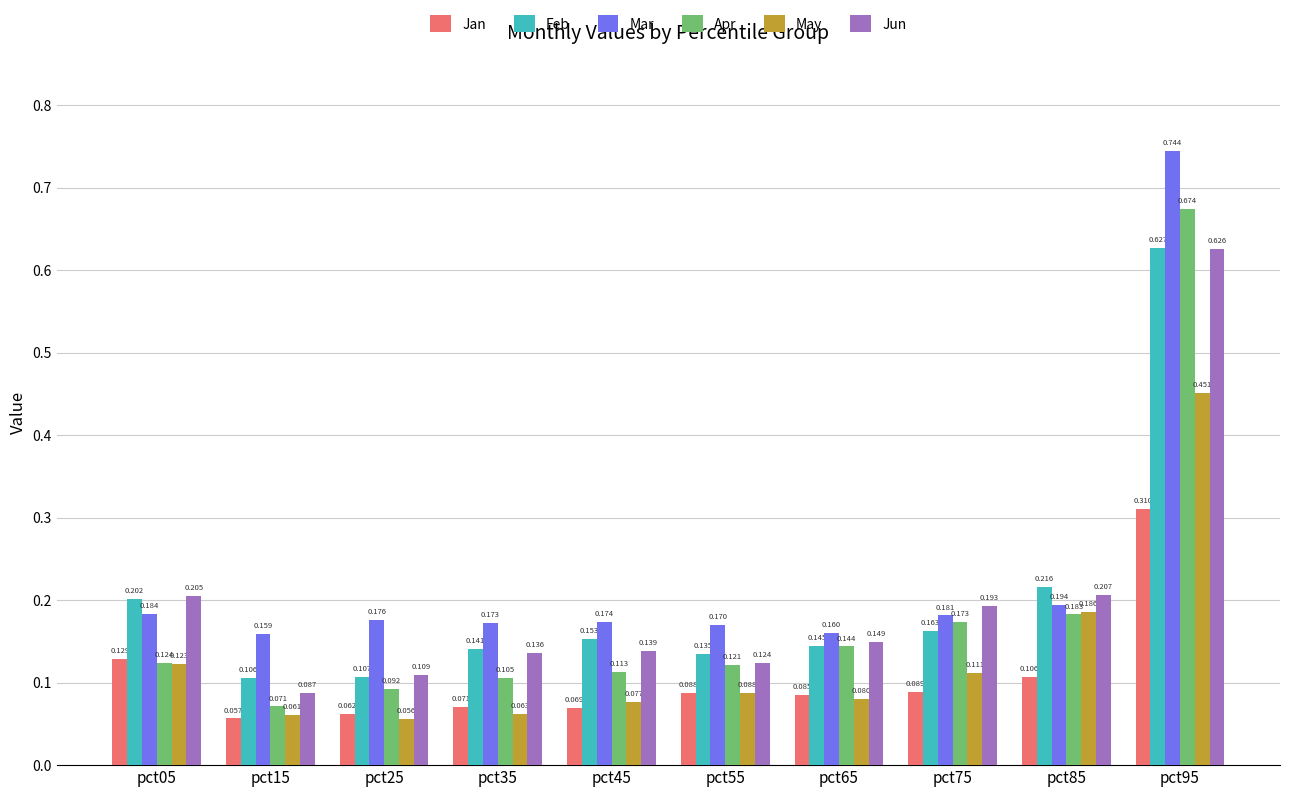

Which series has the largest range (max minus min)?

Apr